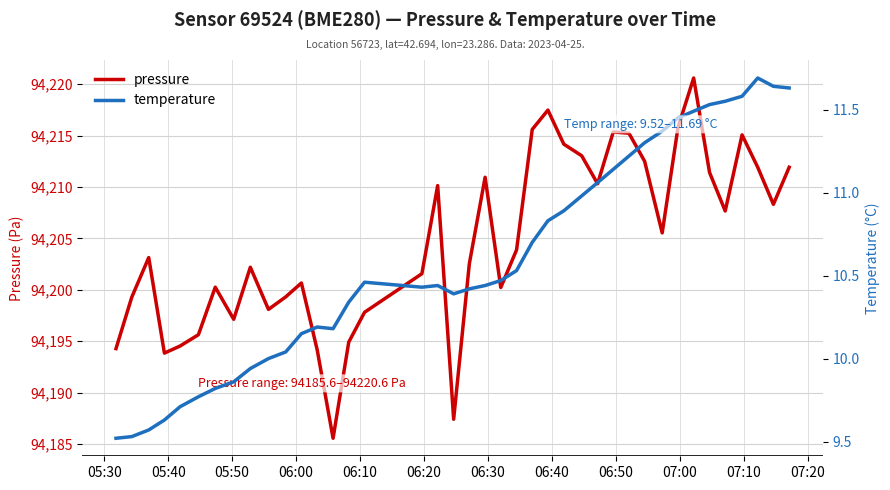

How many lines are shown in the chart?

2